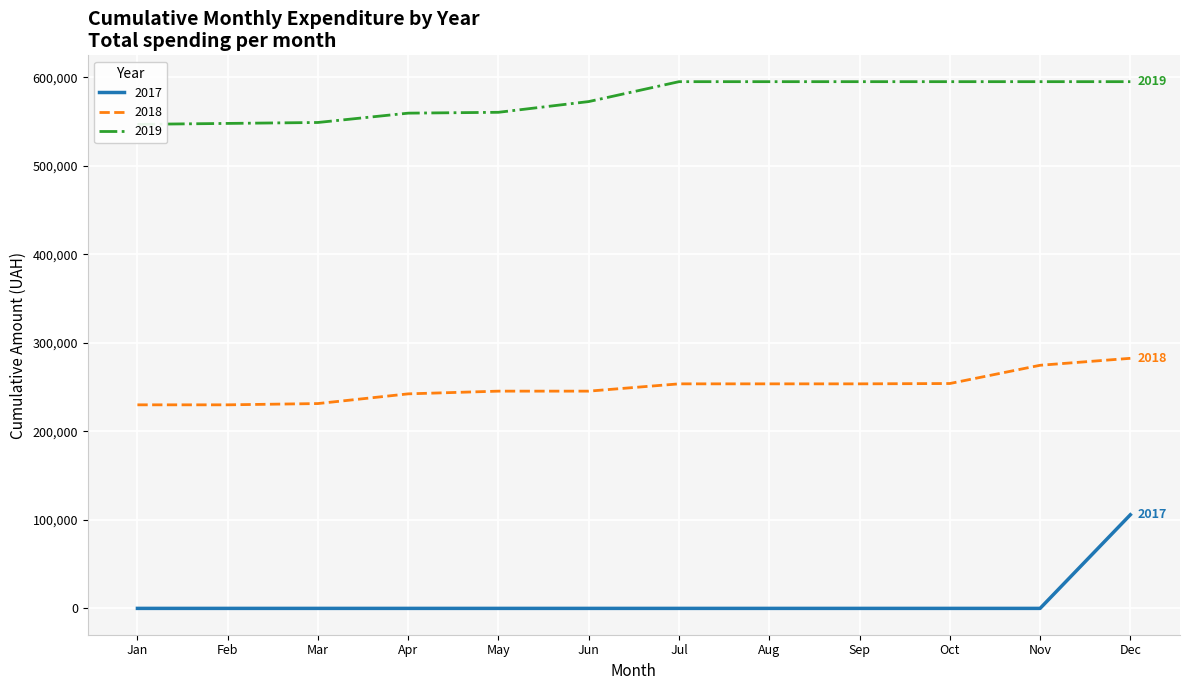

Is the value of 2019 at 12 greater than the value of 2018 at 16?

No